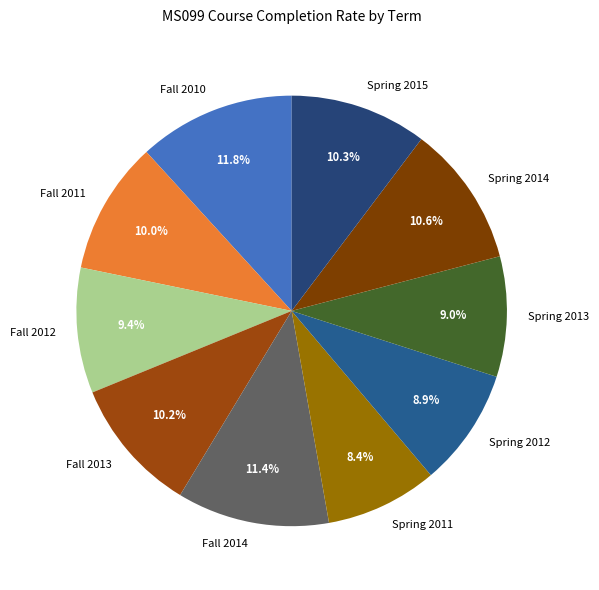

Combined, what portion of the pie is Spring 2015 and Spring 2012?

19.2%